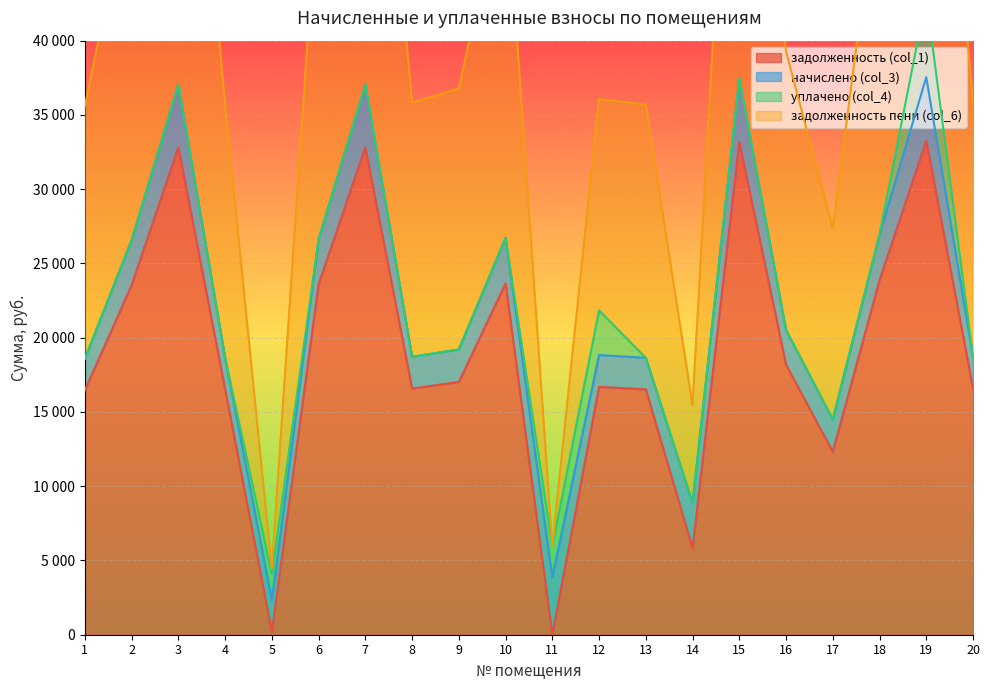

How many positive values does the задолженность (col_1) series have?

19